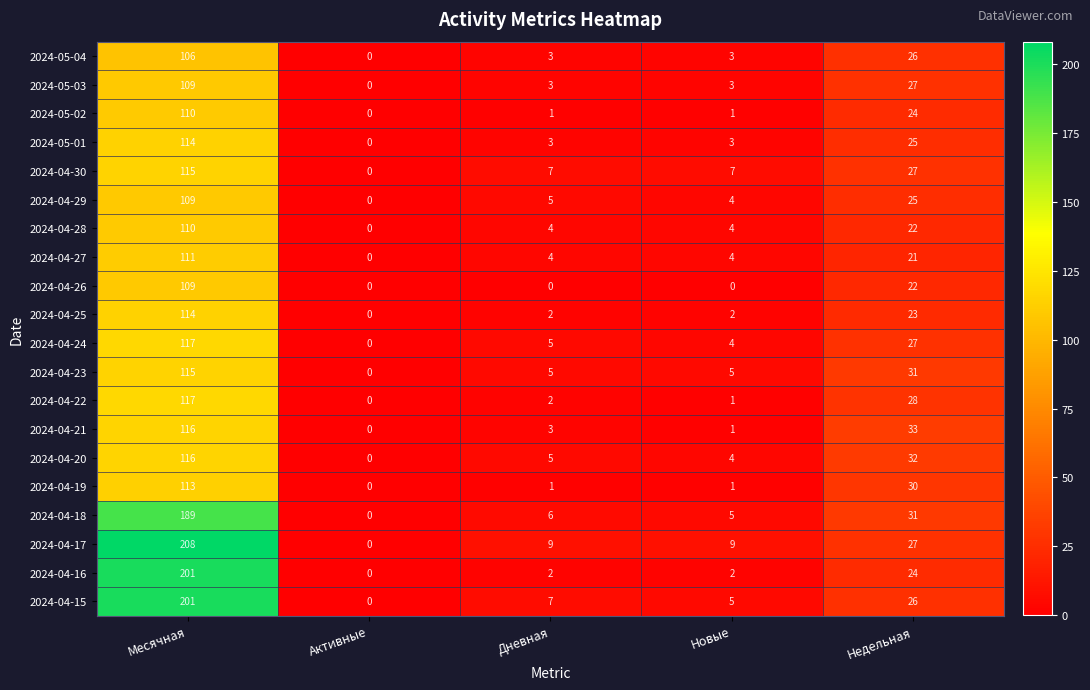

How many categories are shown in the chart?

5